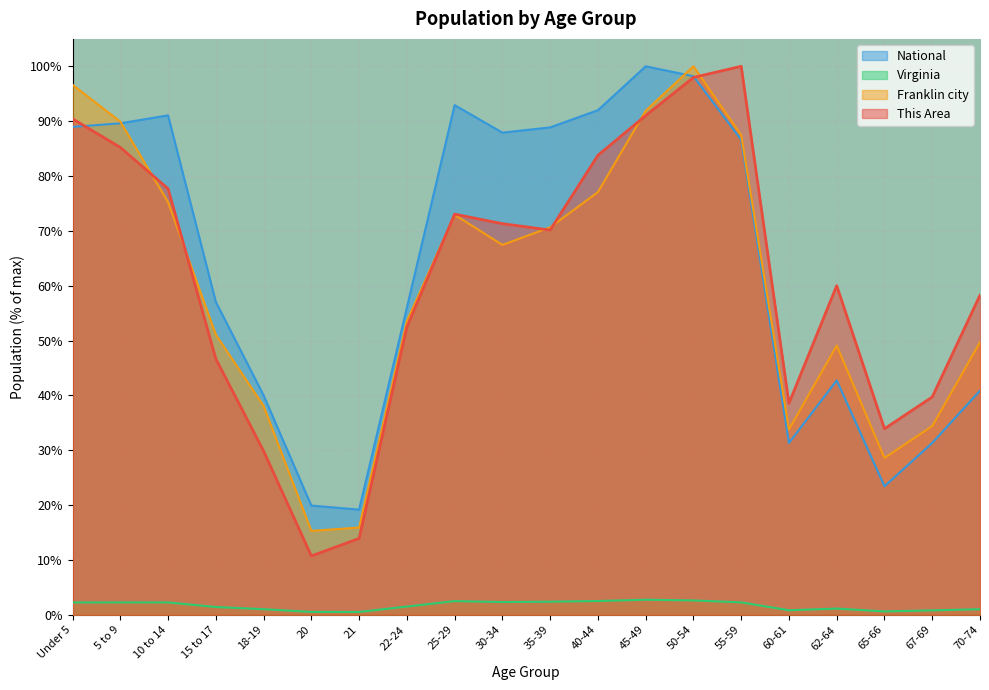

How many intersections are there between This Area and National?

2